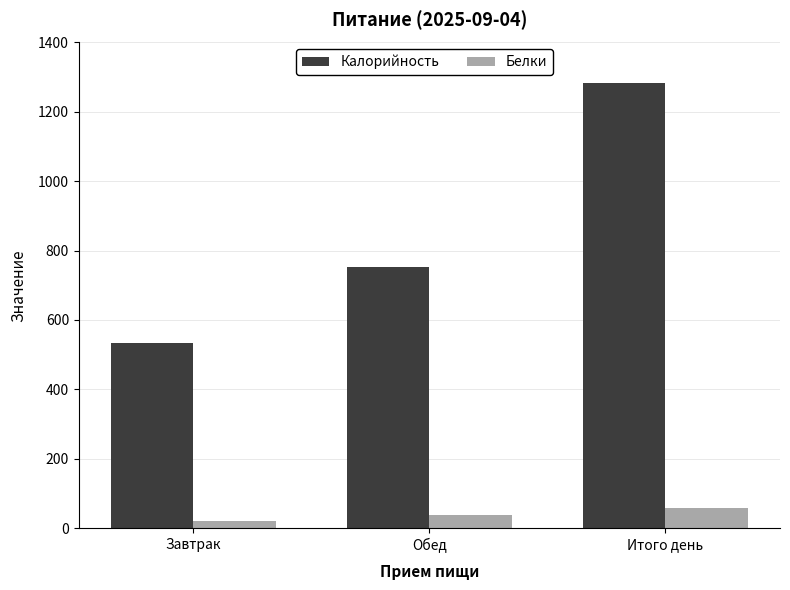

True or false: Белки has a value of 37.3 at Обед.

True